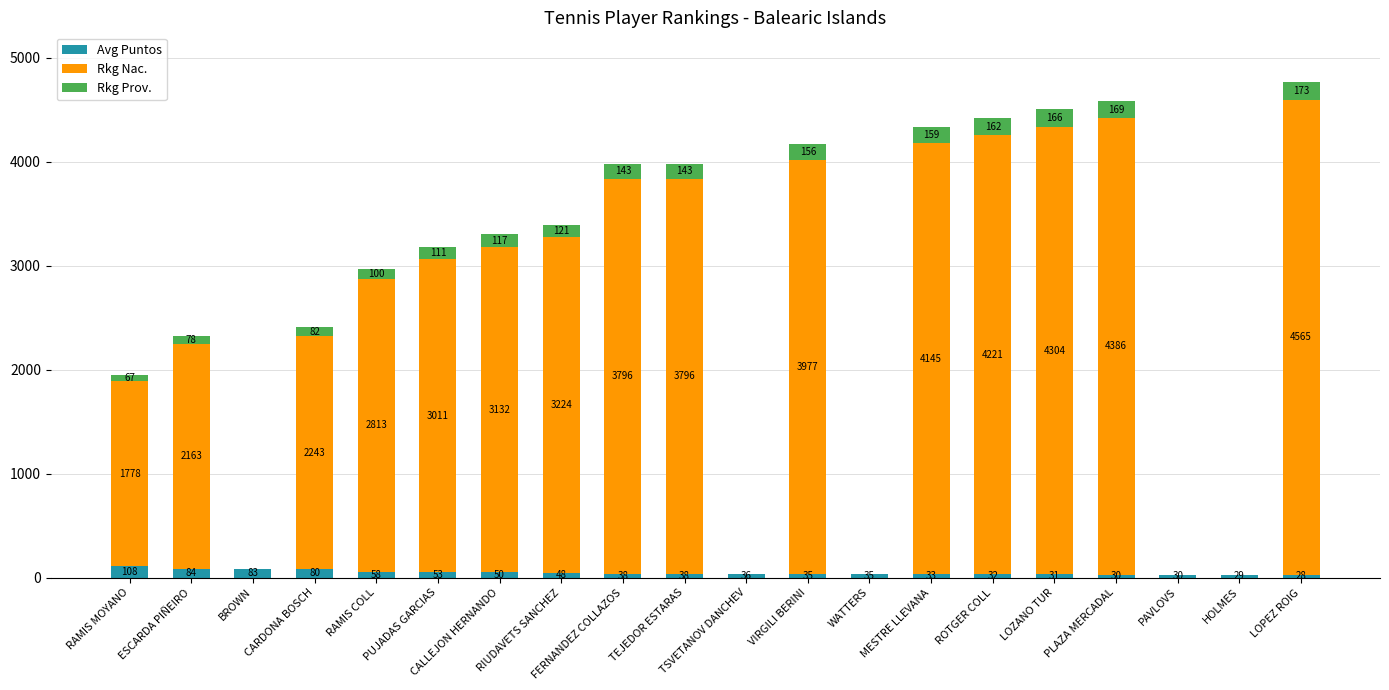

How many categories are shown in the chart?

20